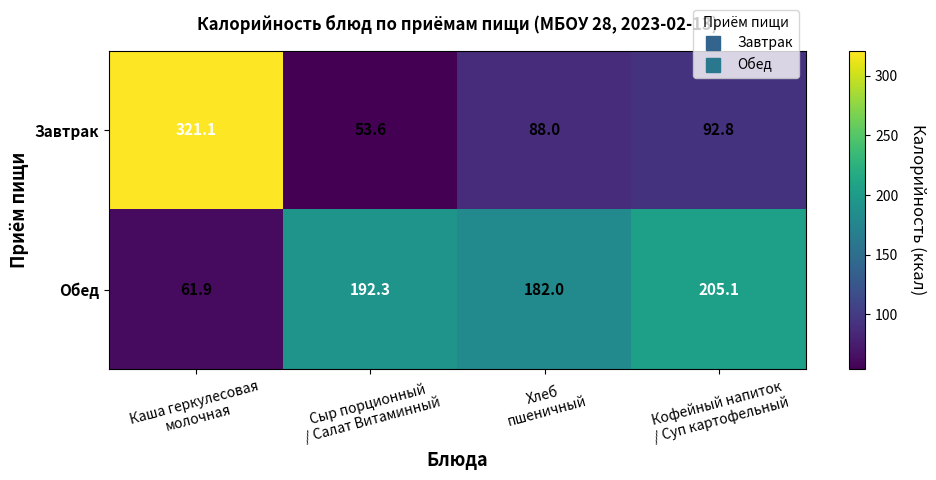

At which category is the sum across all series the highest?

Каша геркулесовая
молочная